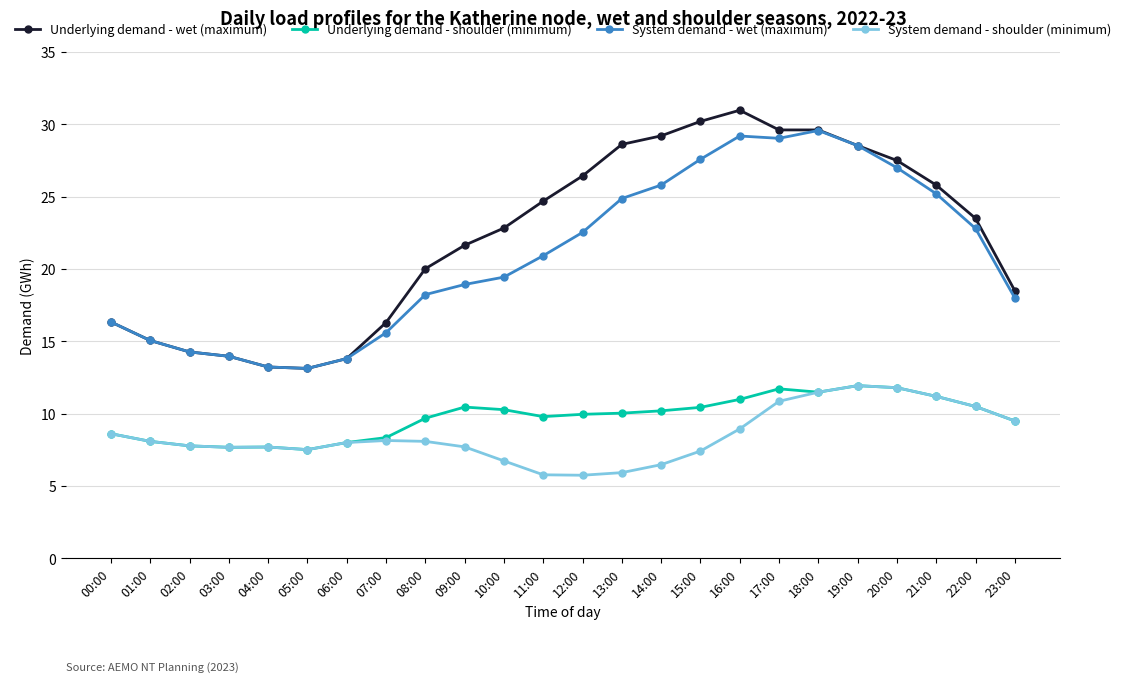

What is the sum of the Underlying demand - shoulder (minimum) values at 21:00 and 03:00?

18.9